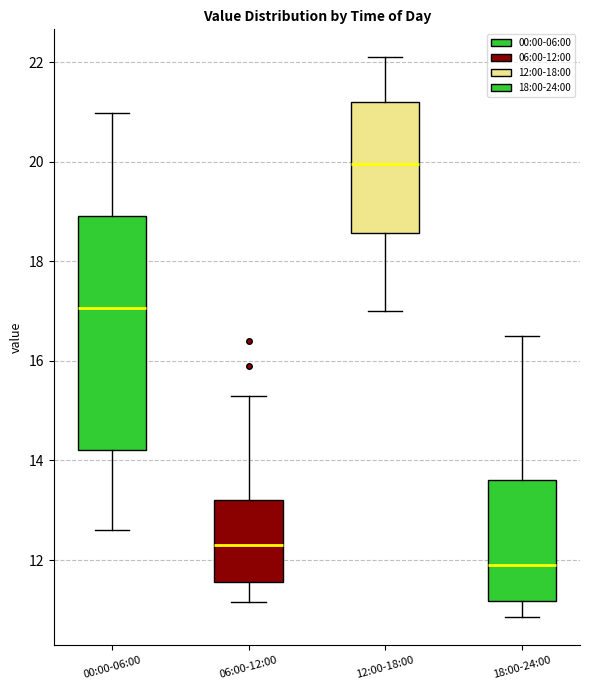

Reading left to right, transcribe this box plot: for each box, give where its median line is, the range the box spans, and where its two whiskers end, as read against the y-axis. The values are not printed on the chart, so give them approximately, as read against the axis.

00:00-06:00: median 17.0, box 14.2 to 19.0, whiskers 12.6 to 21.0
06:00-12:00: median 12.2, box 11.6 to 13.2, whiskers 11.2 to 15.4
12:00-18:00: median 20.0, box 18.6 to 21.2, whiskers 17.0 to 22.2
18:00-24:00: median 12.0, box 11.2 to 13.6, whiskers 10.8 to 16.6